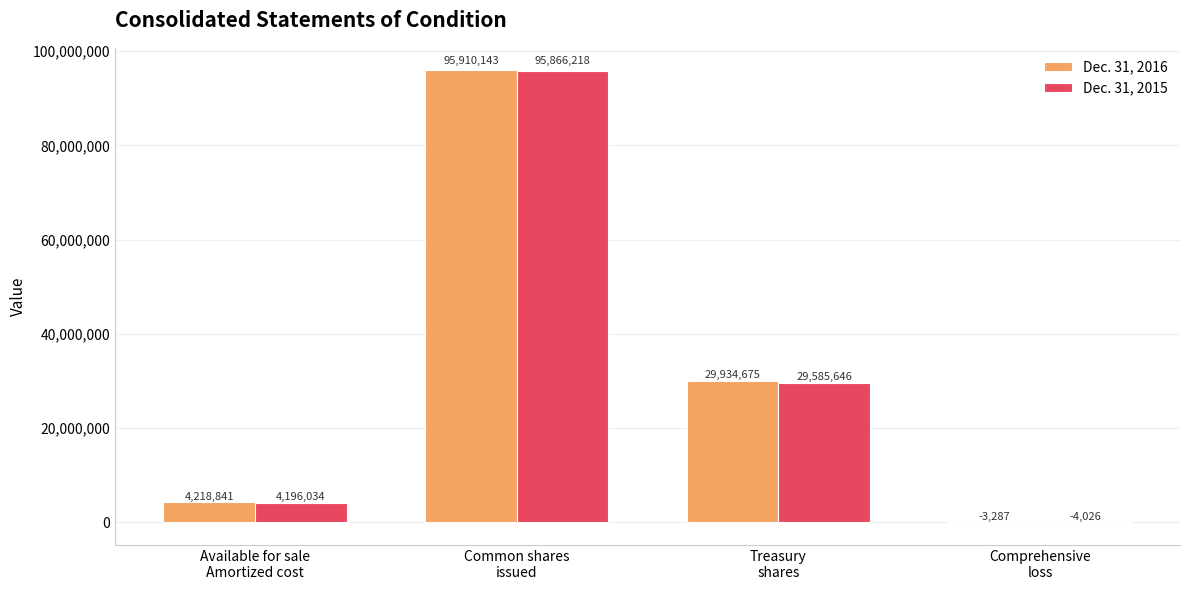

Are the bars horizontal?

No